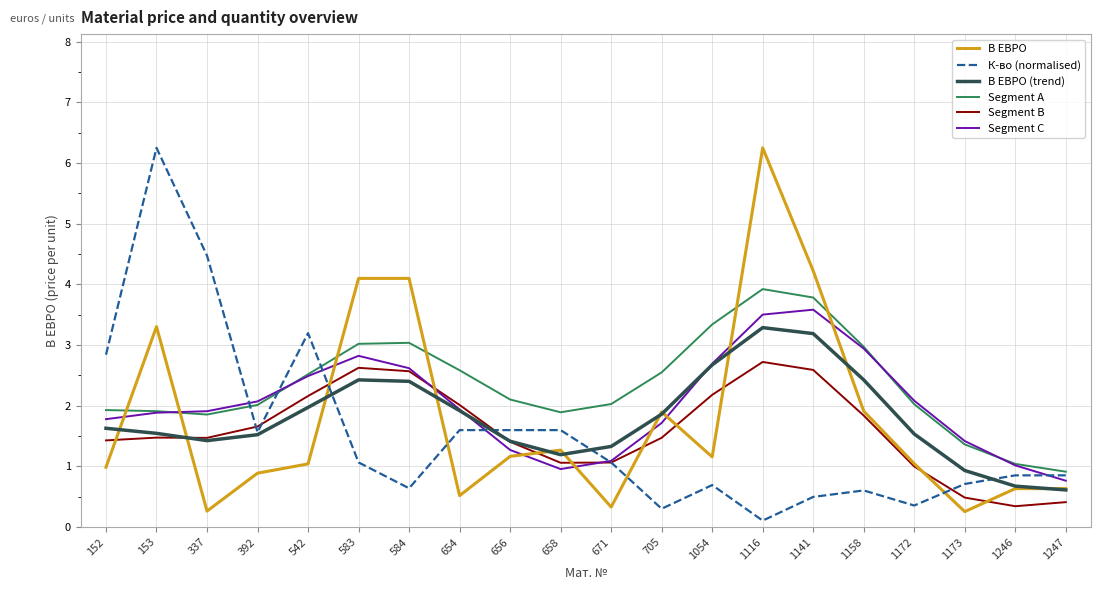

The Segment C series shows 1.1 at 542. True or false?

False